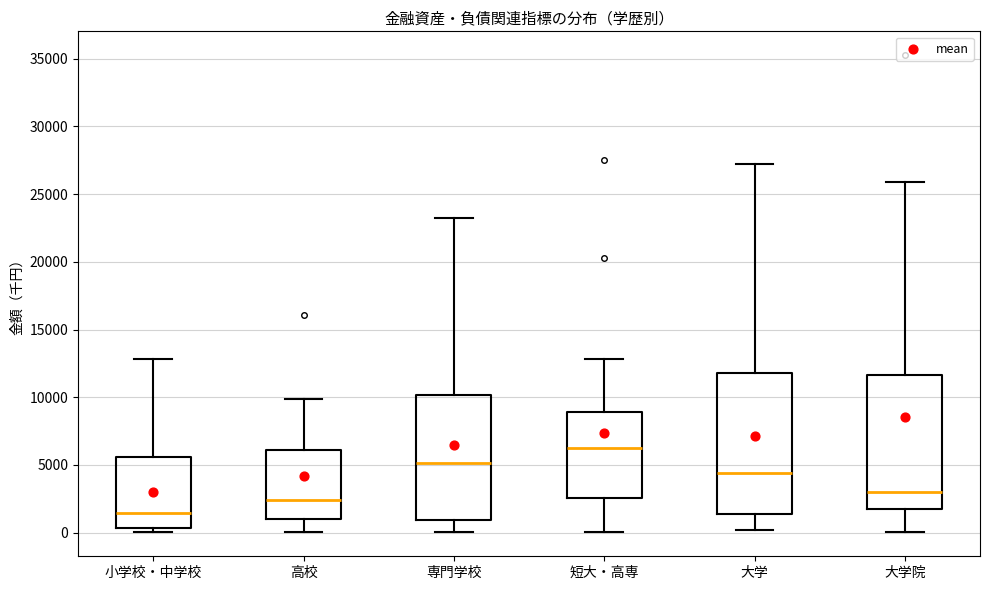

Reading left to right, read every box against the y-axis: the position of its median line, the range the box covers, and the ends of its whiskers. The values are not printed on the chart, so give them approximately, as read against the axis.

小学校・中学校: median 1500, box 500 to 5500, whiskers 0 to 13000
高校: median 2500, box 1000 to 6000, whiskers 0 to 10000
専門学校: median 5000, box 1000 to 10000, whiskers 0 to 23500
短大・高専: median 6000, box 2500 to 9000, whiskers 0 to 13000
大学: median 4500, box 1500 to 12000, whiskers 0 to 27000
大学院: median 3000, box 1500 to 11500, whiskers 0 to 26000